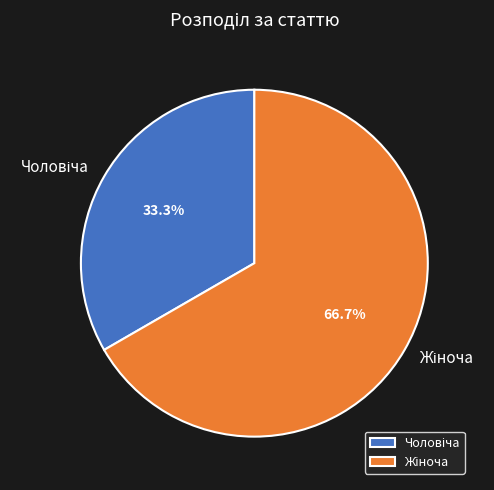

How many slices are in this pie chart?

2